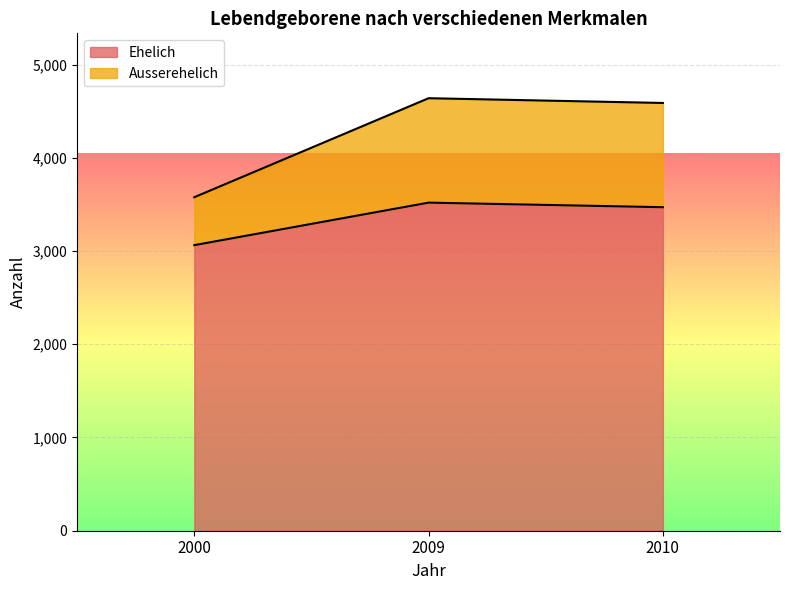

Where does the Ausserehelich series first go above 4588?

2009